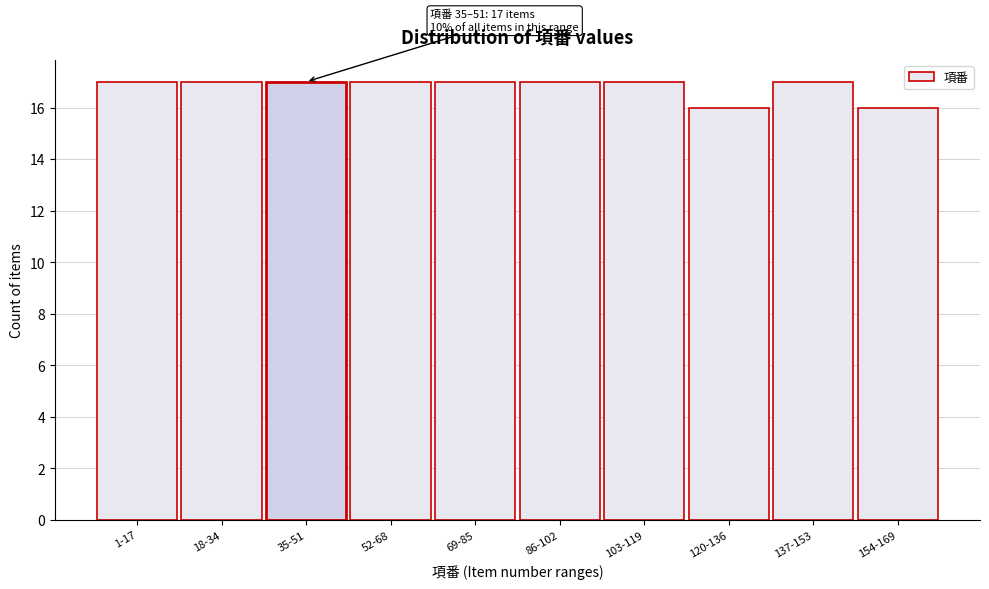

Reading left to right, what are all the values shown in this chart?

17	17	17	17	17	17	17	16	17	16